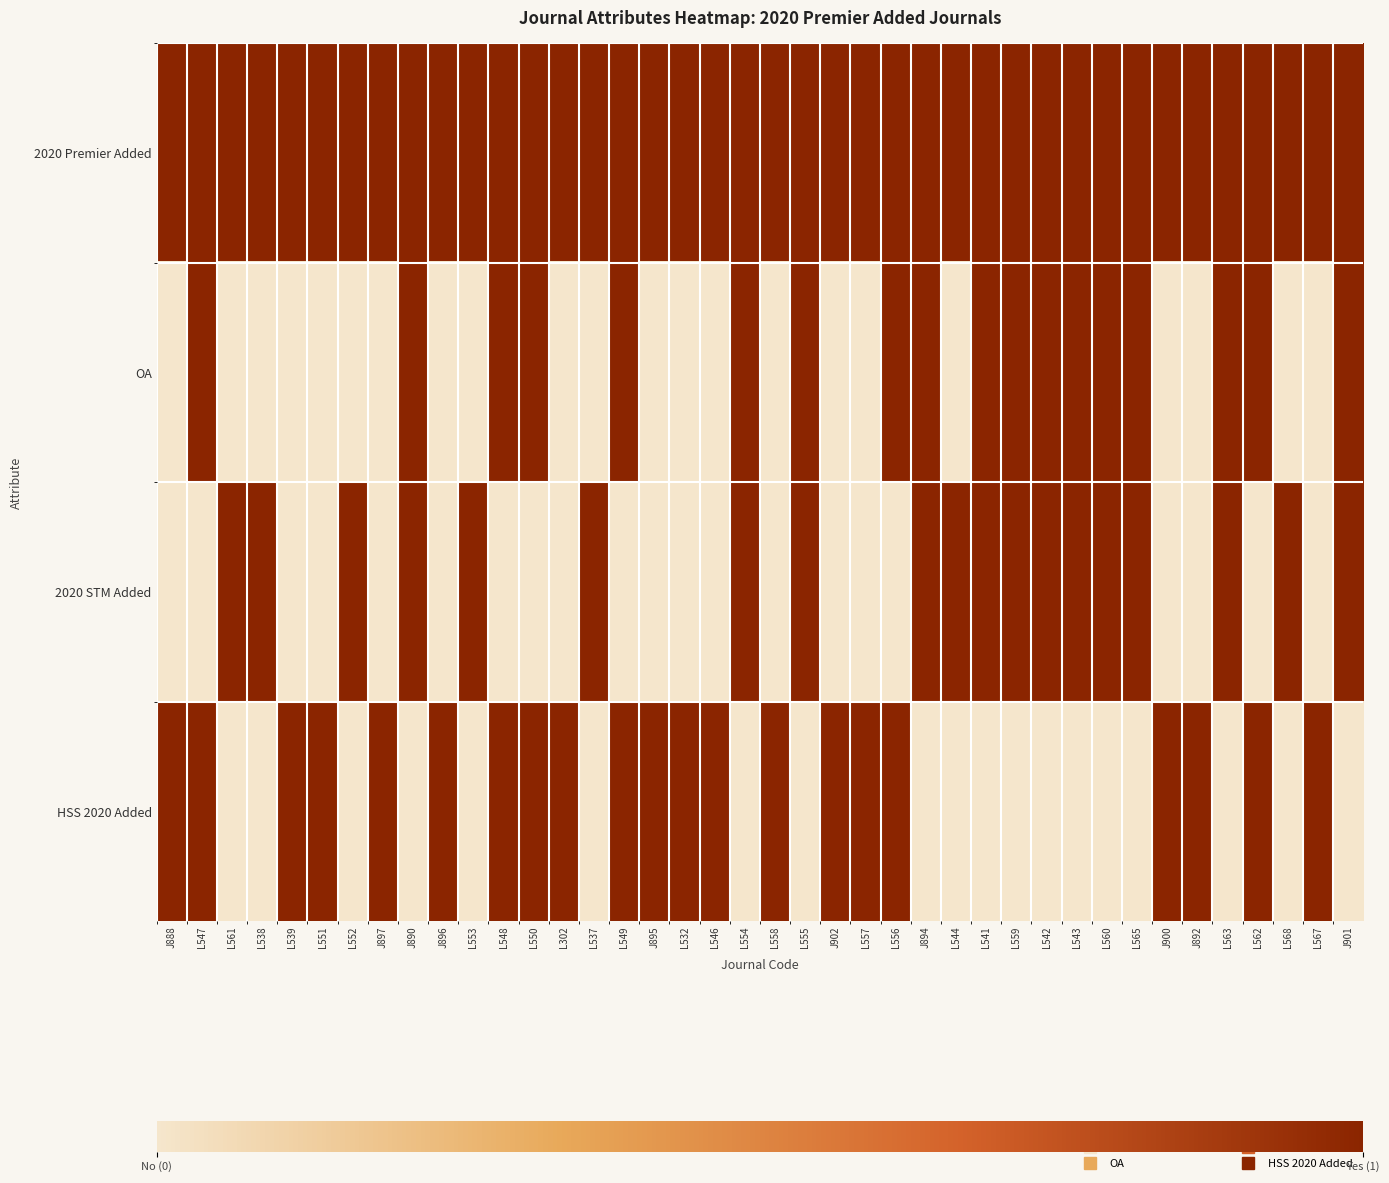

Which category has the highest value across all series?

J888